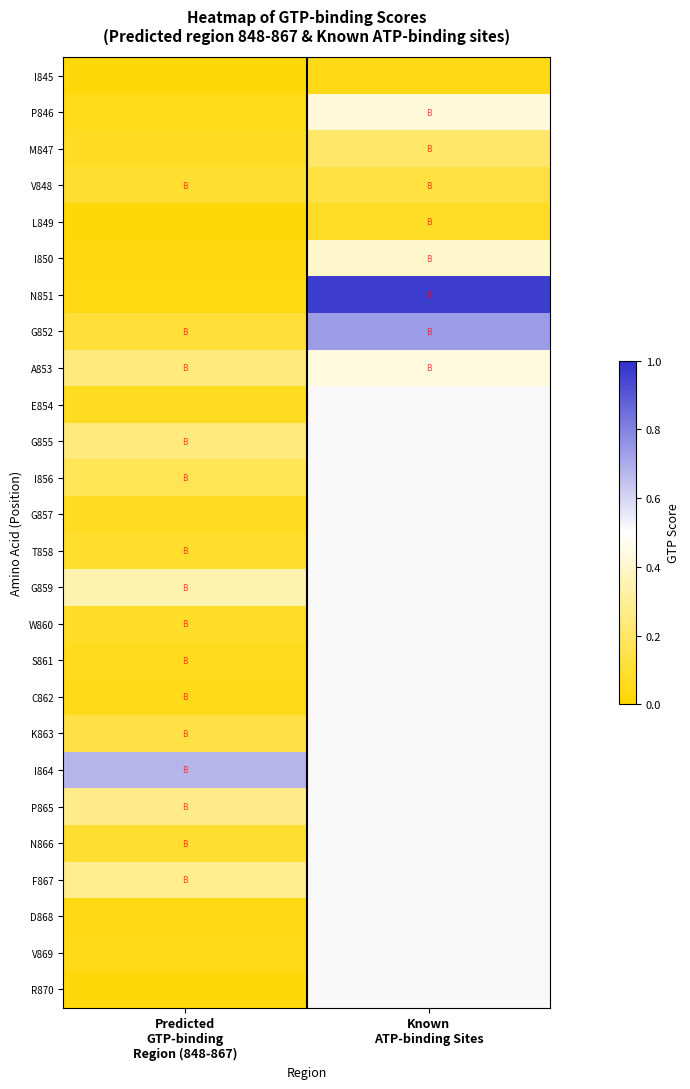

Between Known
ATP-binding Sites and Predicted
GTP-binding
Region (848-867), which is larger?

Known
ATP-binding Sites